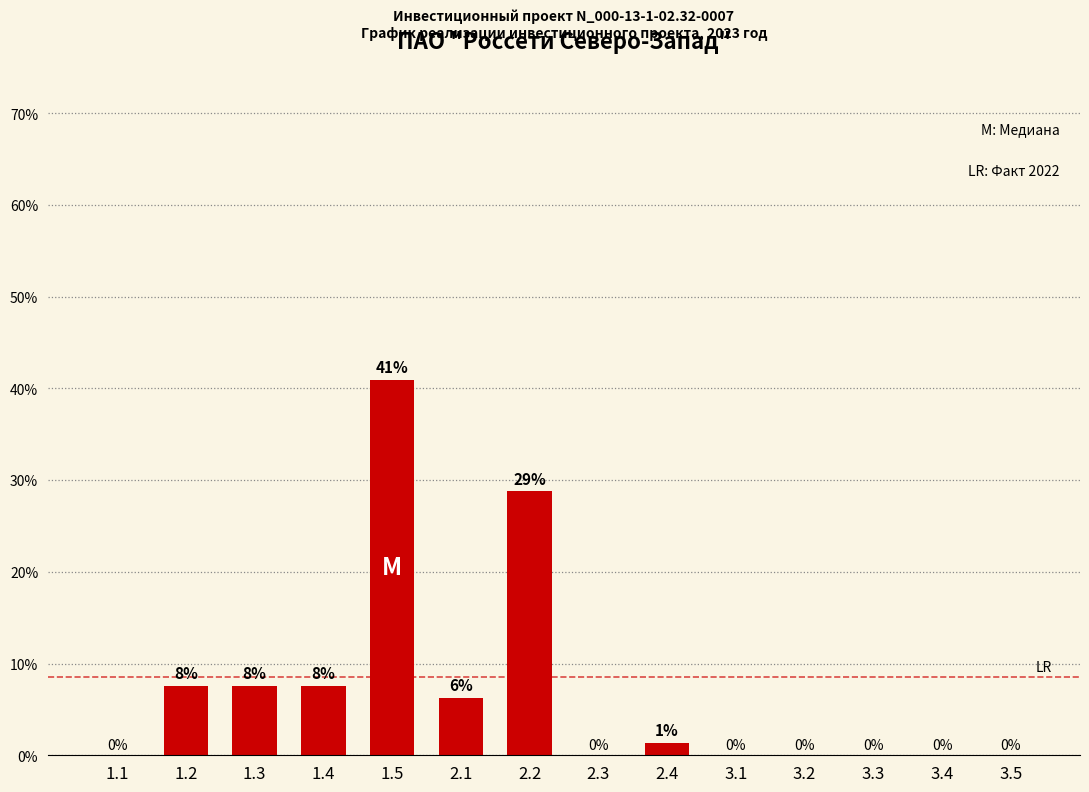

At which label is the value closest to 20?

2.2